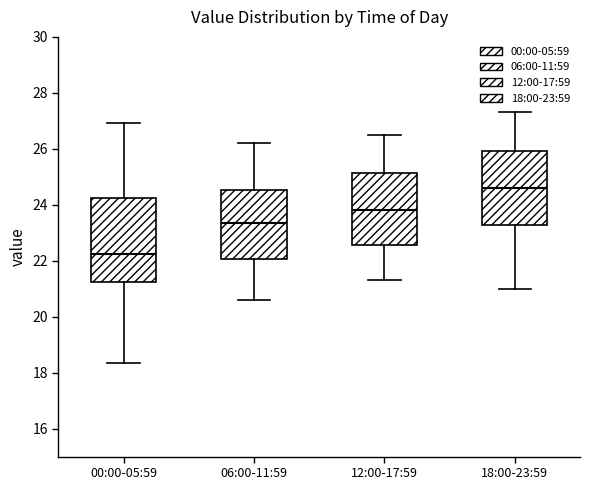

Comparing the boxes themselves (not the whiskers), which one is the tallest?

00:00-05:59